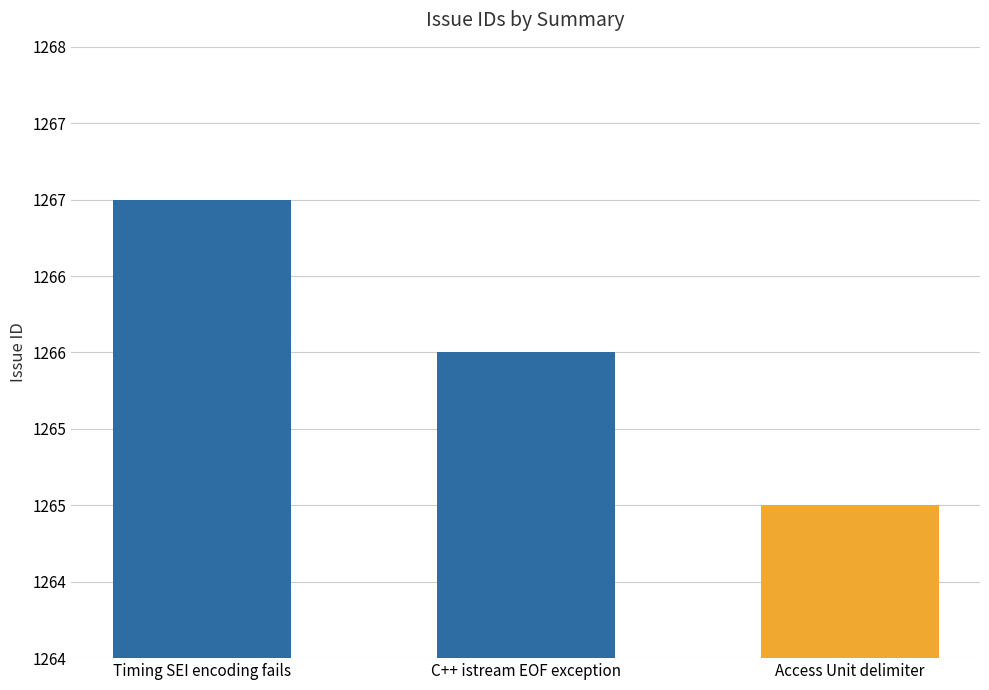

The chart shows a value of 296 at Timing SEI encoding fails. True or false?

False